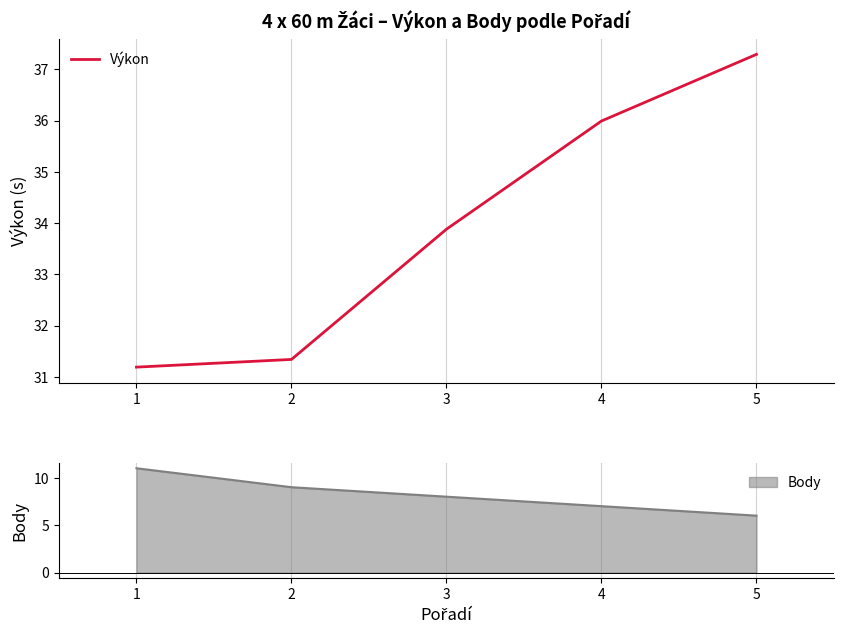

What is the value of the 2nd point from the left?

31.3